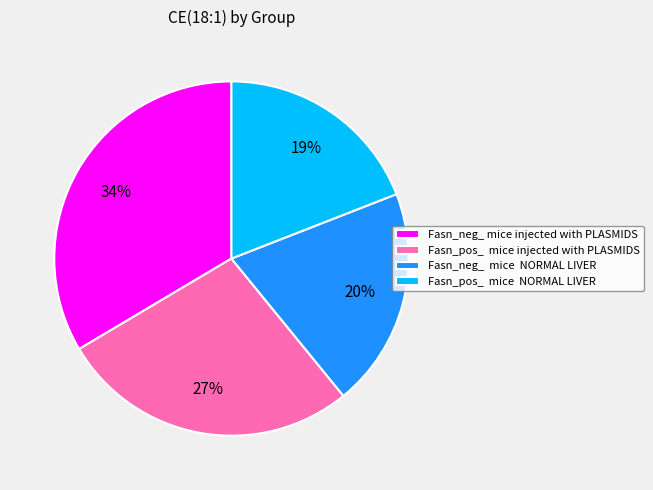

Which category has the biggest portion of the pie?

Fasn_neg_ mice injected with PLASMIDS